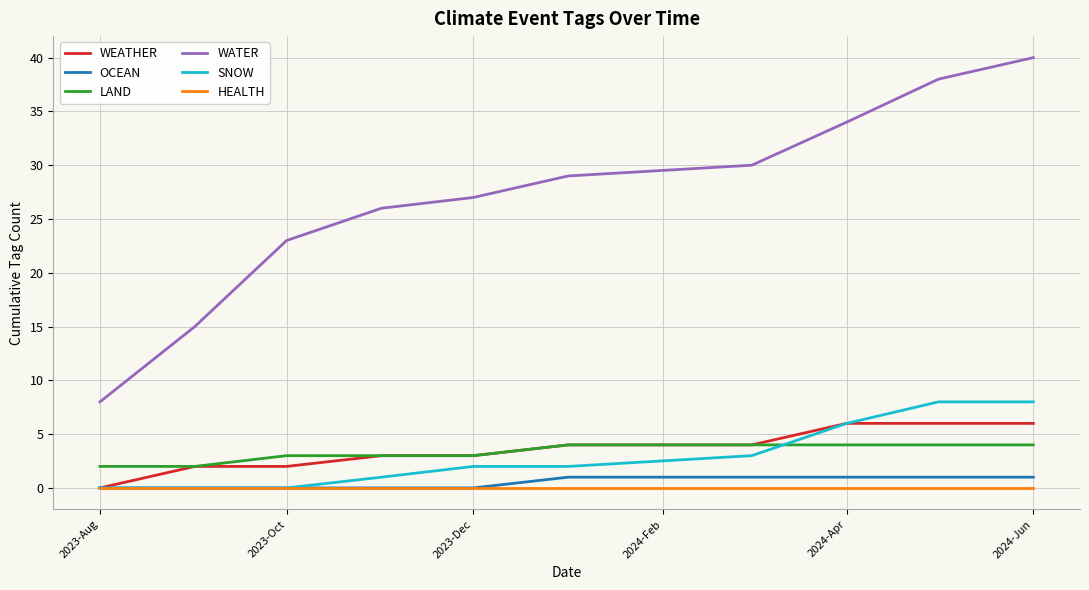

What is the greatest value displayed?

40